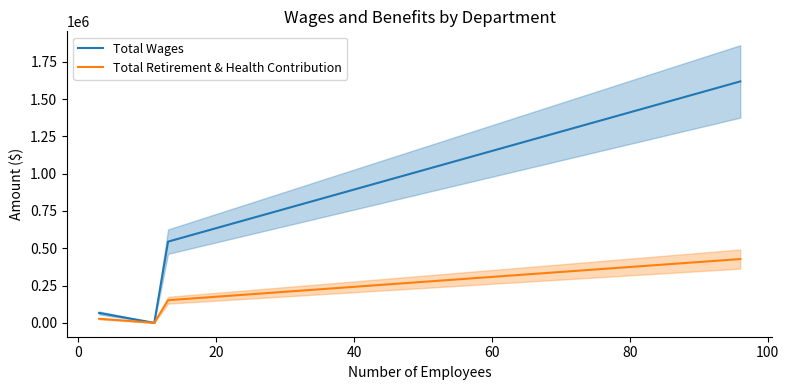

True or false: Total Wages and Total Retirement & Health Contribution cross at least once.

False